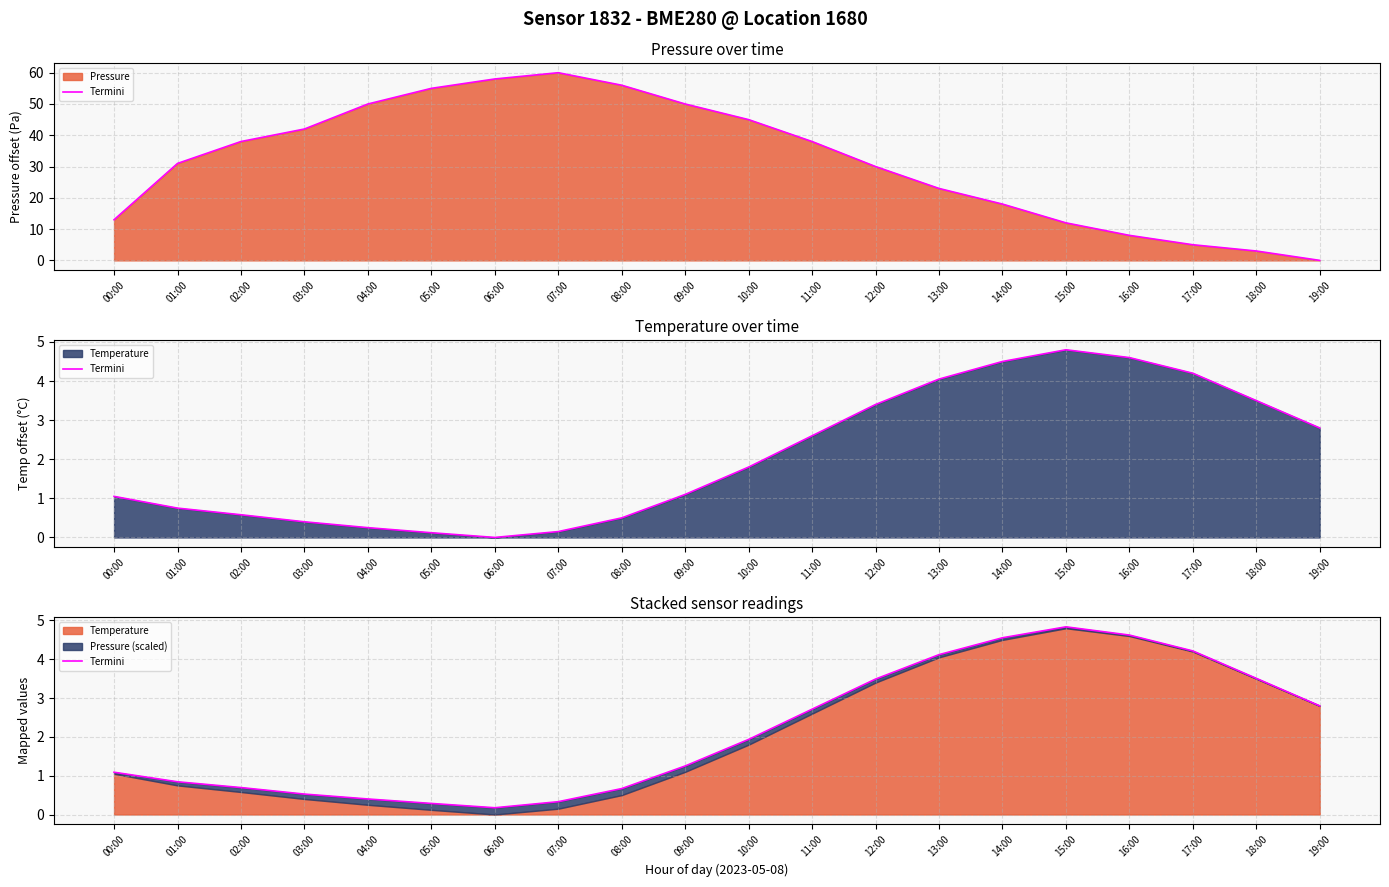

How many points are lower than both their immediate neighbors (excluding endpoints)?

1